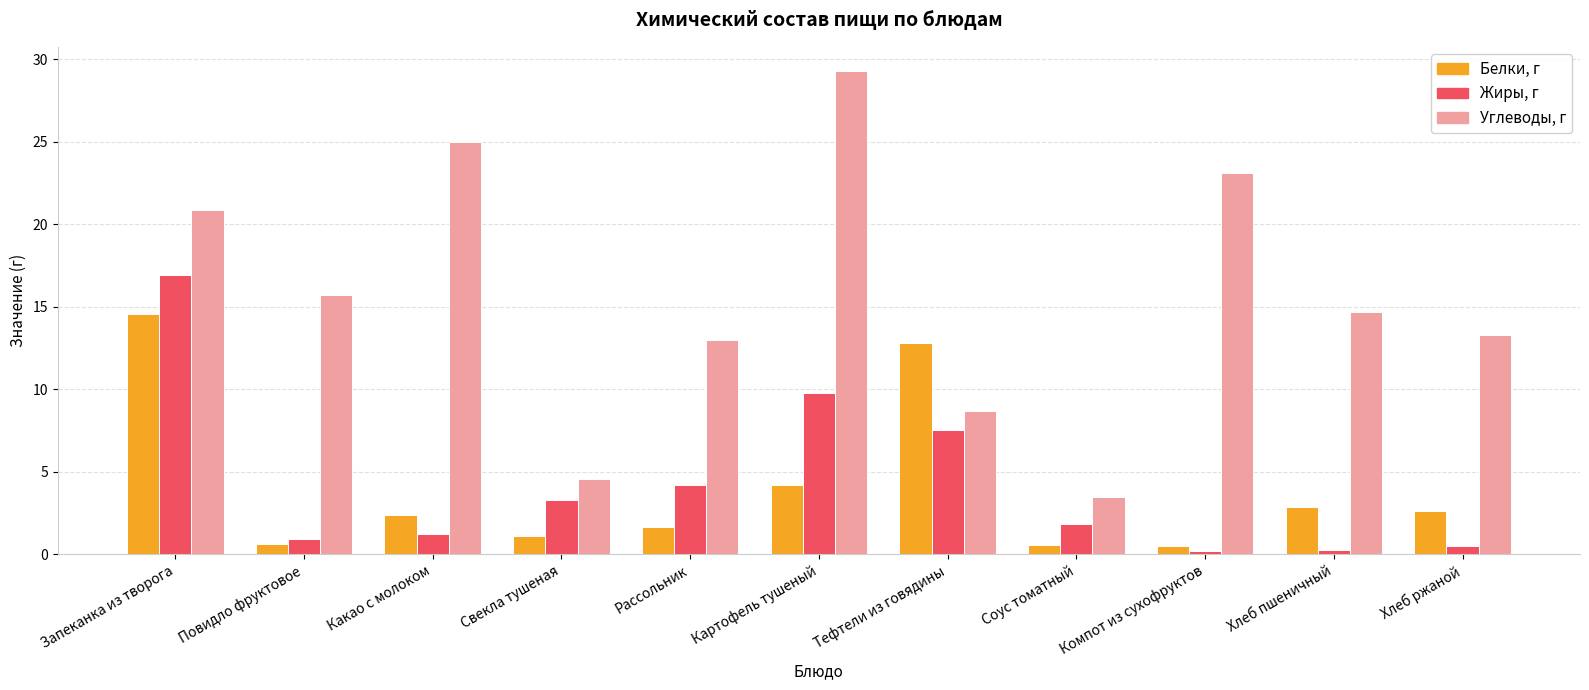

What is the average value of the Углеводы, г series?

15.6